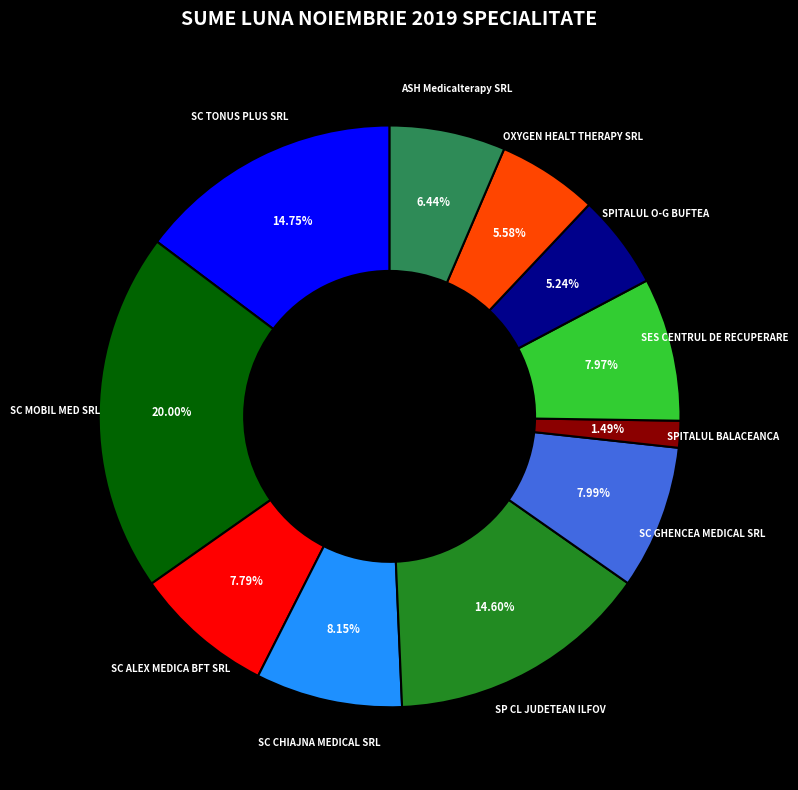

Is there a majority slice in this chart?

No